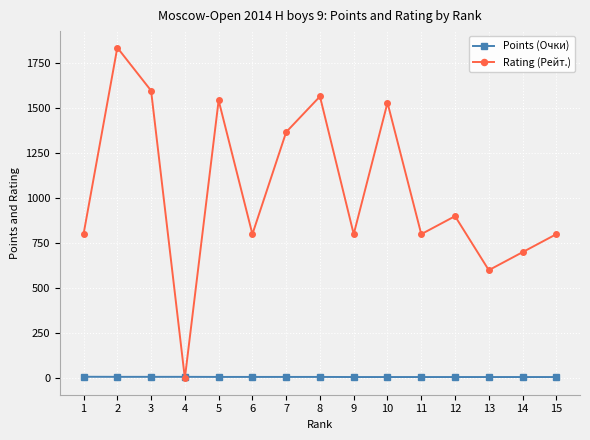

What is the greatest value displayed?

1836.0